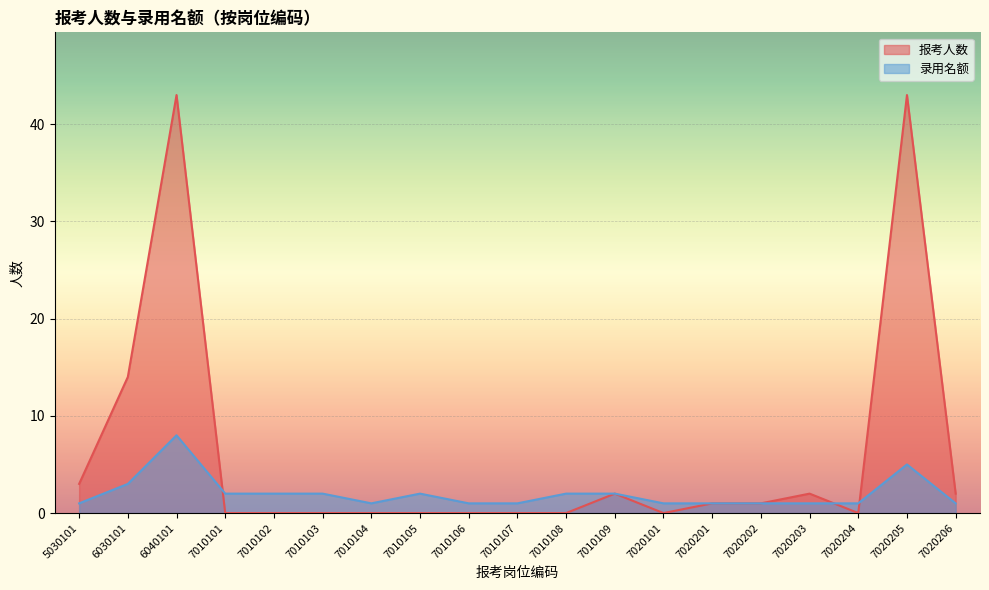

Is it true that 录用名额 equals 1 at 7020202?

True